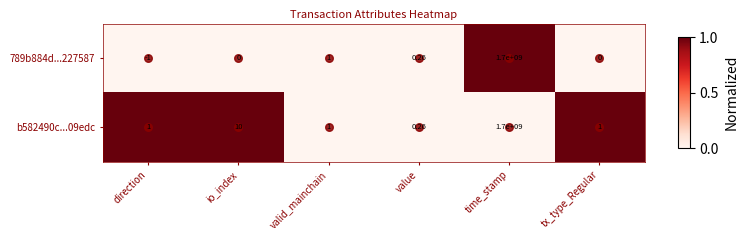

Is the value of b582490c...09edc at value greater than the value of 789b884d...227587 at direction?

Yes